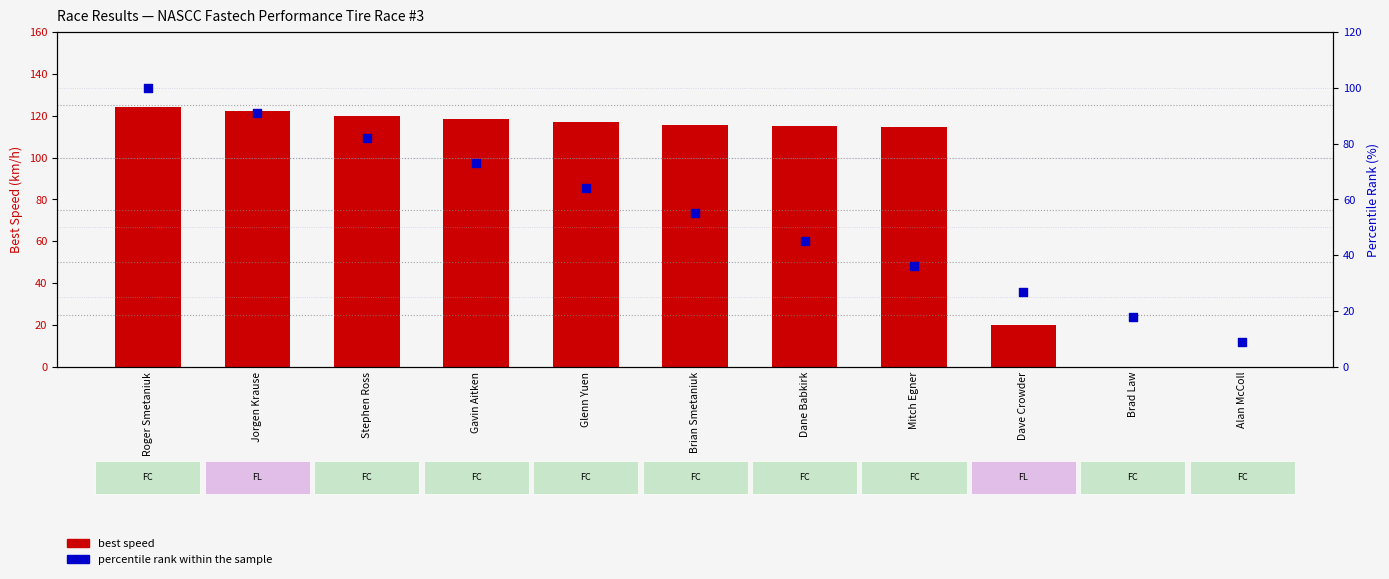

Which series has the widest spread of Y values?

best speed